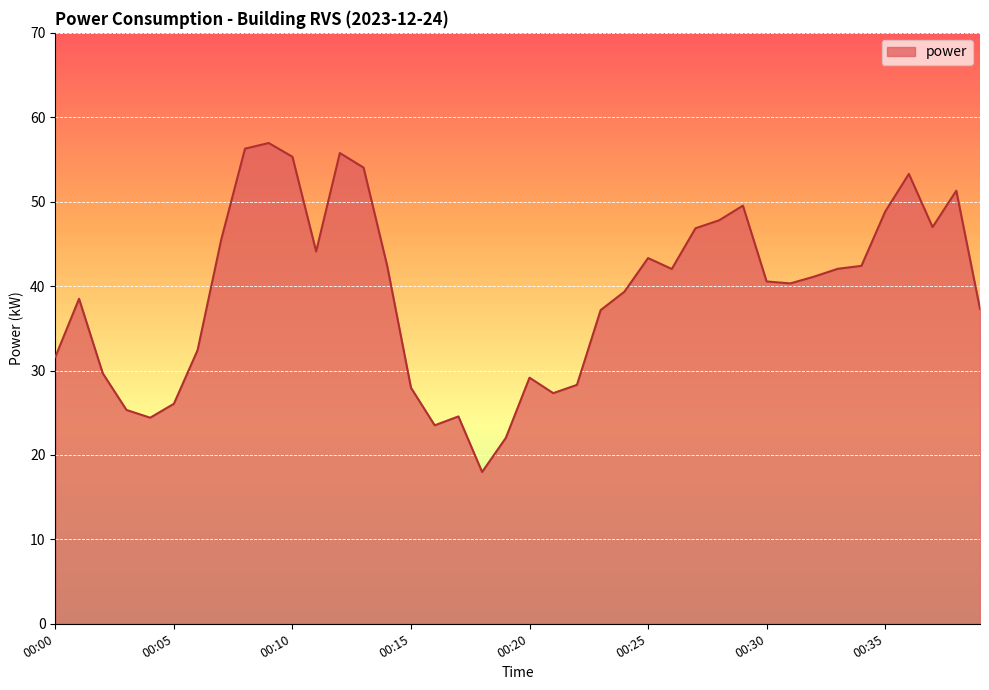

What is the difference between the maximum and minimum values?

39.0